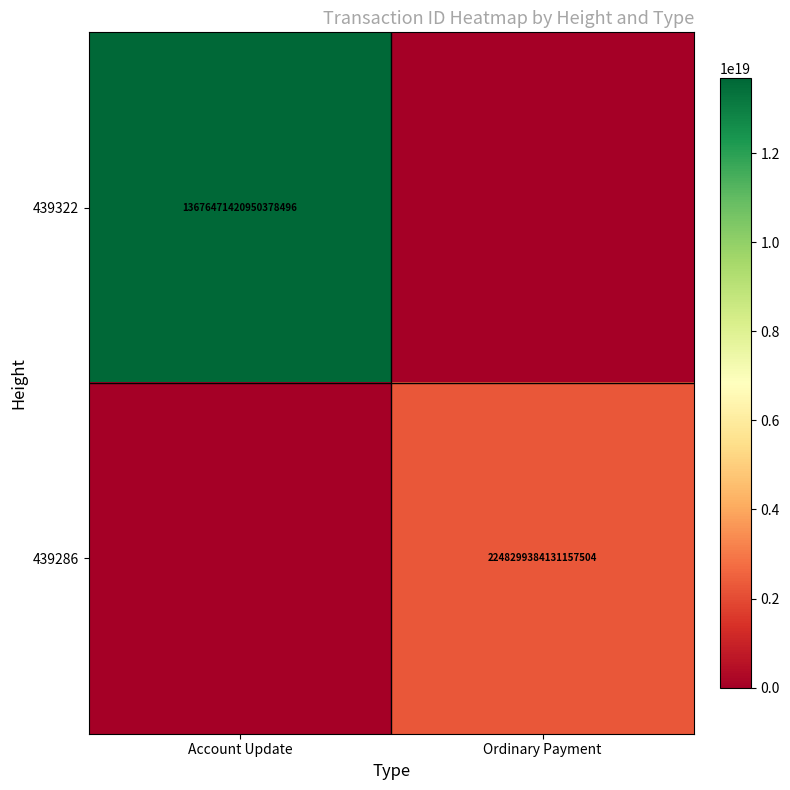

True or false: 439322 has a value of 19963552270557114368 at Account Update.

False